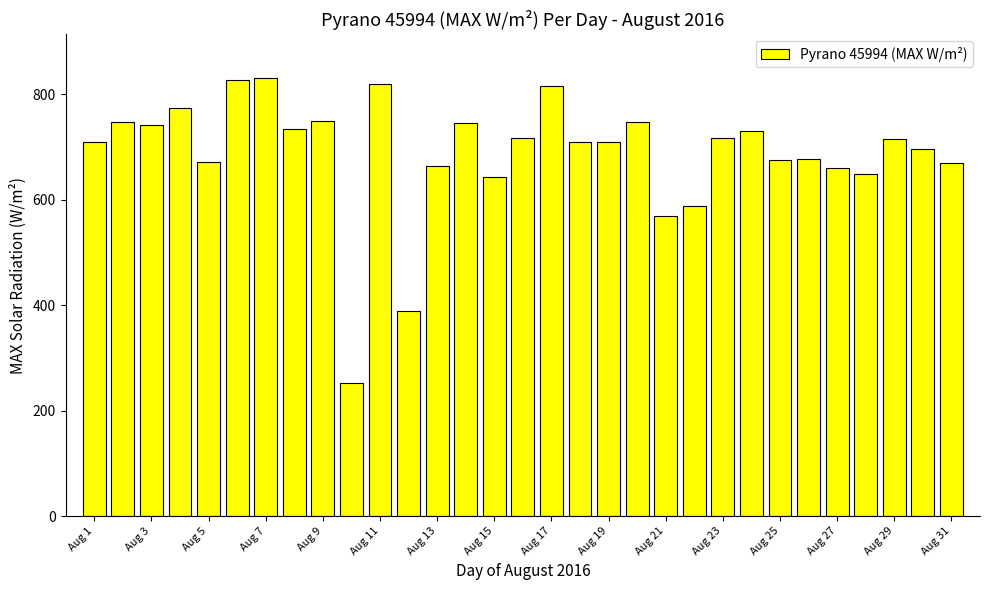

What is the sum of all values?

21343.0